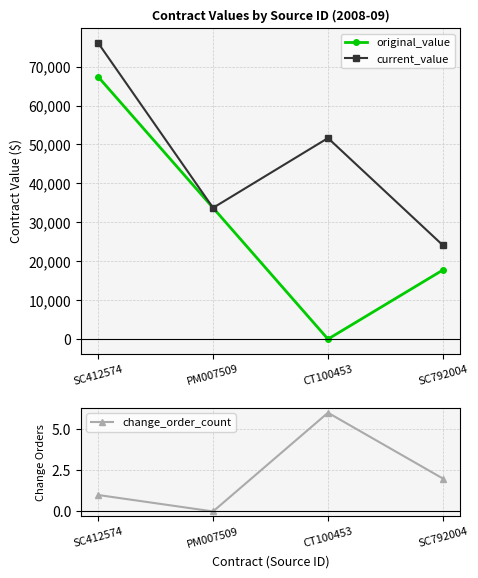

Reading left to right, transcribe all the data shown in this chart.

original_value: SC412574=67380.0	PM007509=33716.0	CT100453=0.0	SC792004=17743.9
current_value: SC412574=76070.0	PM007509=33716.0	CT100453=51639.3	SC792004=24090.8
change_order_count: SC412574=1.0	PM007509=0.0	CT100453=6.0	SC792004=2.0